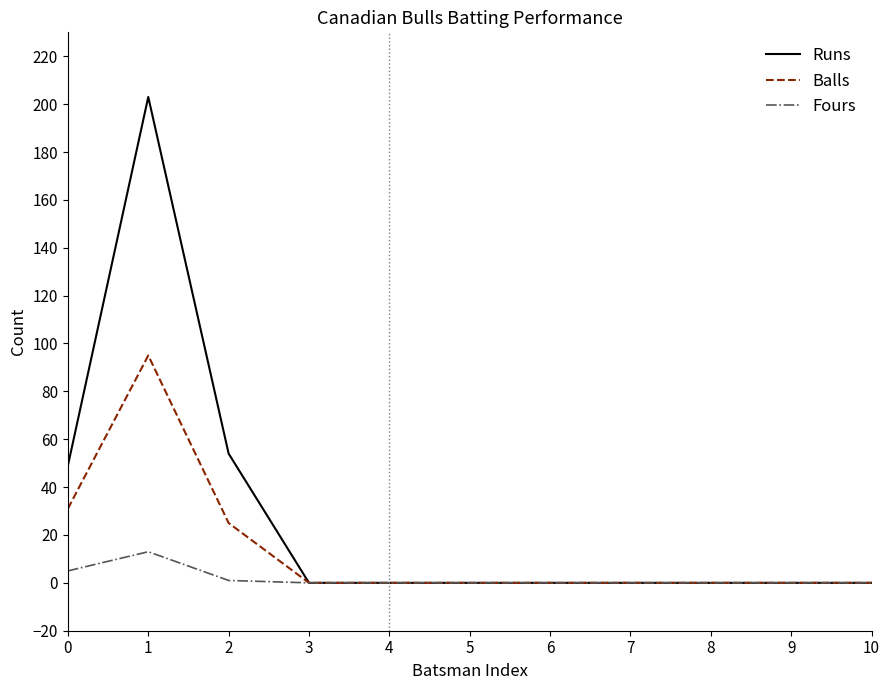

Reading left to right, extract all data points from this chart.

Runs: 0=49	1=203	2=54	3=0	4=0	5=0	6=0	7=0	8=0	9=0	10=0
Balls: 0=31	1=95	2=25	3=0	4=0	5=0	6=0	7=0	8=0	9=0	10=0
Fours: 0=5	1=13	2=1	3=0	4=0	5=0	6=0	7=0	8=0	9=0	10=0